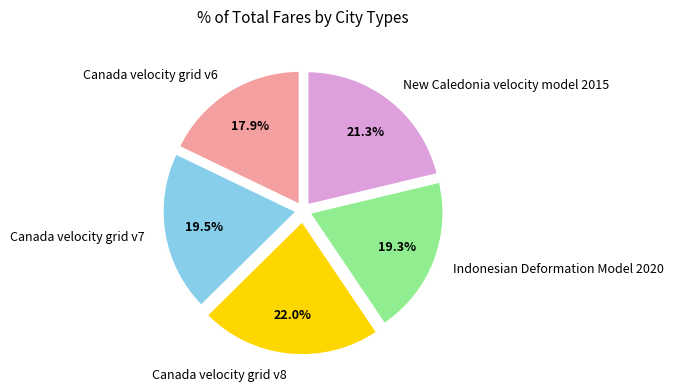

True or false: Canada velocity grid v7 accounts for 13% of the total.

False